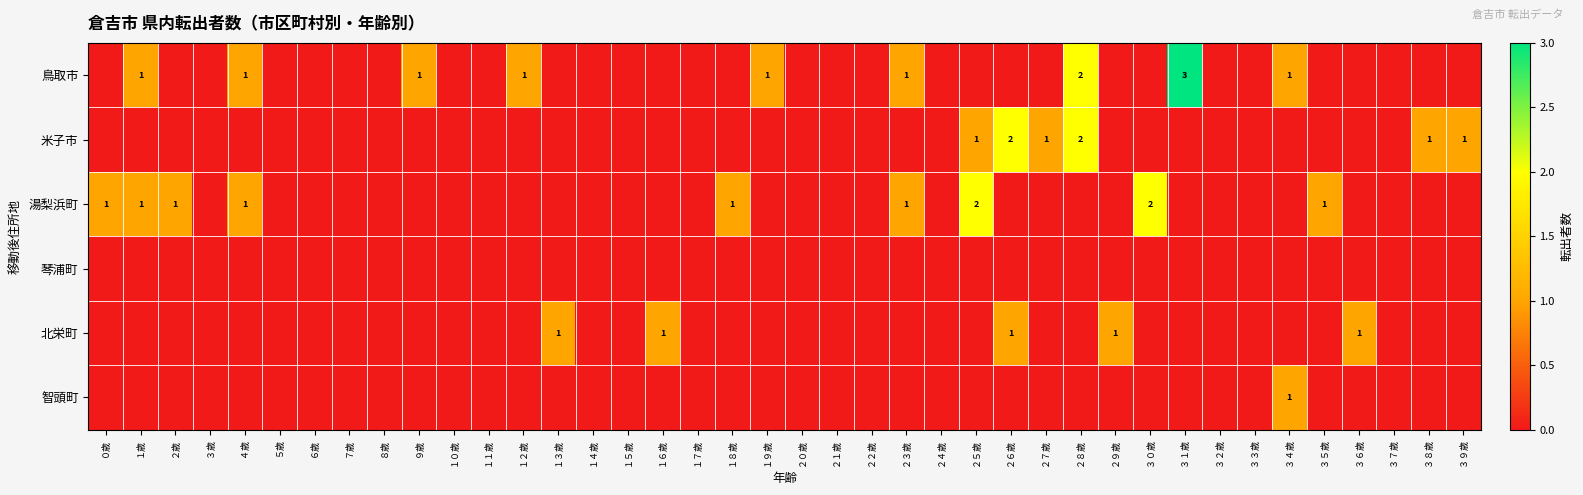

The value of 北栄町 at ２６歳 is 0. True or false?

False